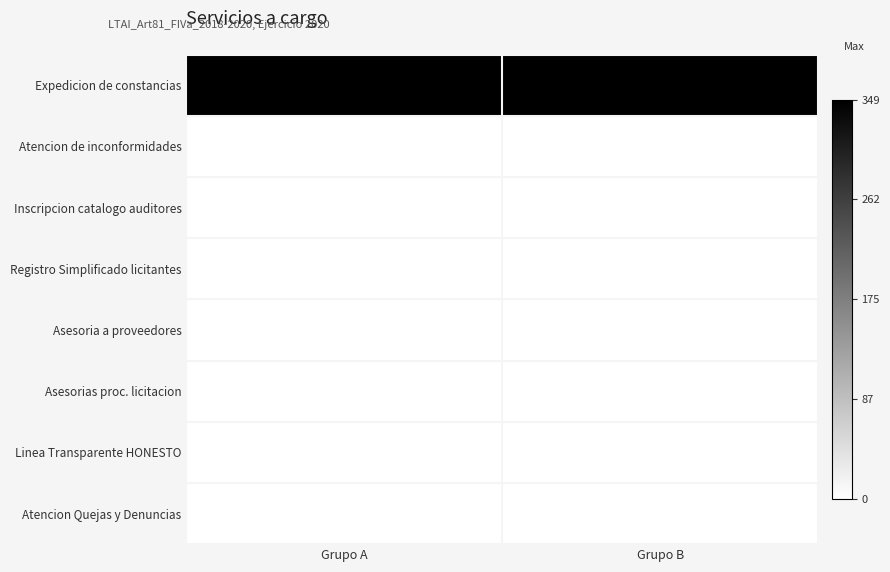

What is the spread (max minus min) of values at Grupo B?

349